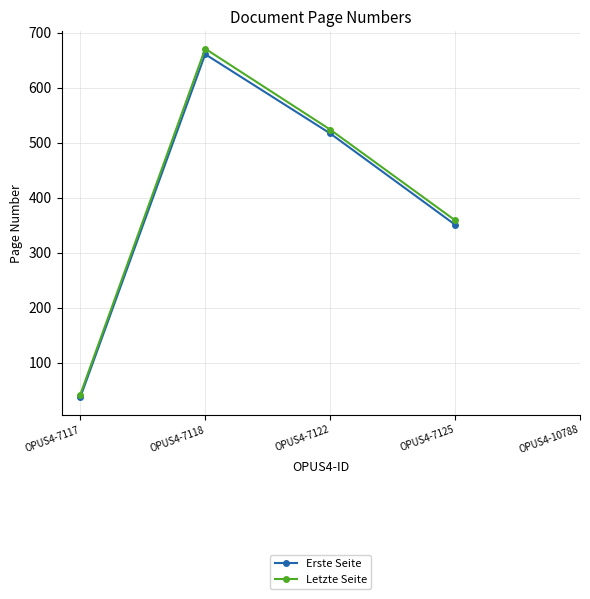

Is the value of Letzte Seite at OPUS4-7125 greater than the value of Erste Seite at OPUS4-7118?

No